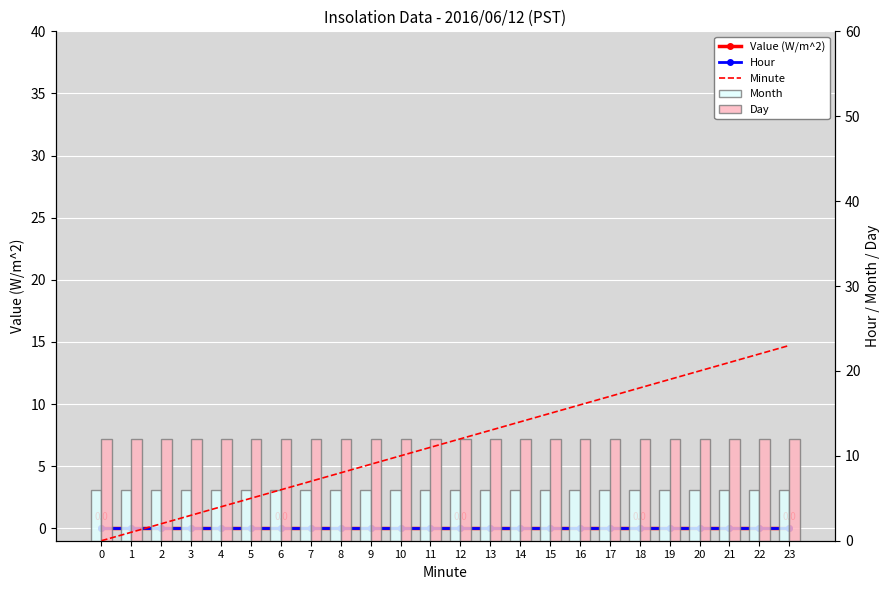

Which series has the largest total across all categories?

Day